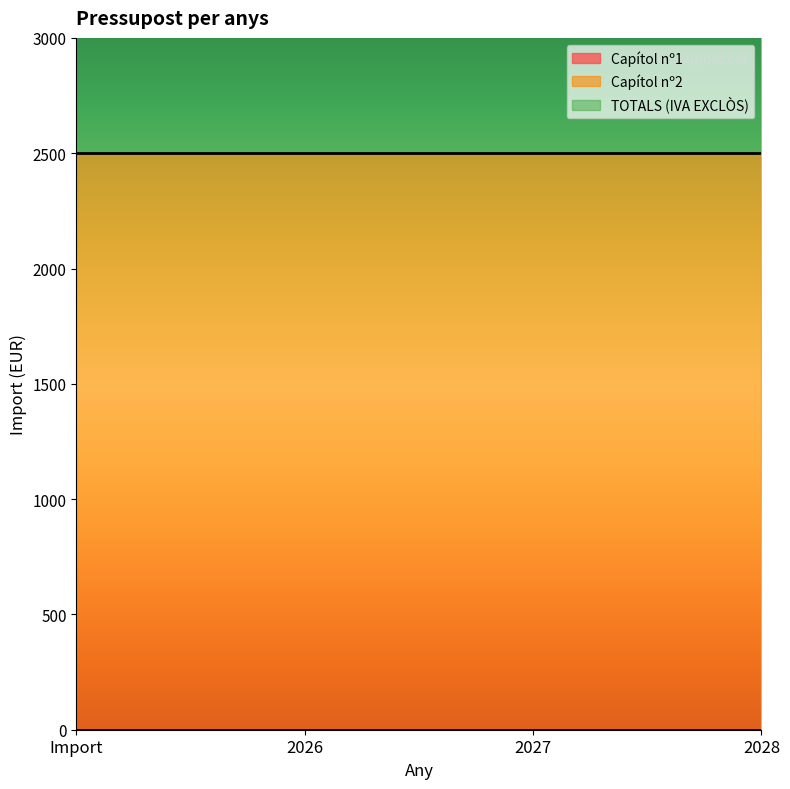

What position from the right is Import?

4